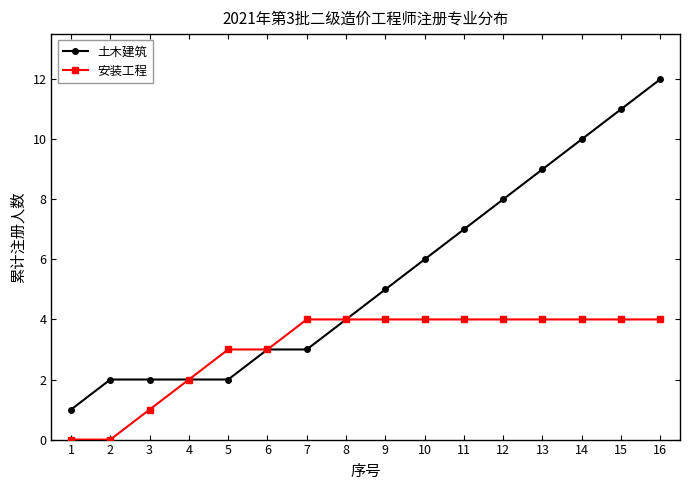

At which category is the sum across all series the highest?

16